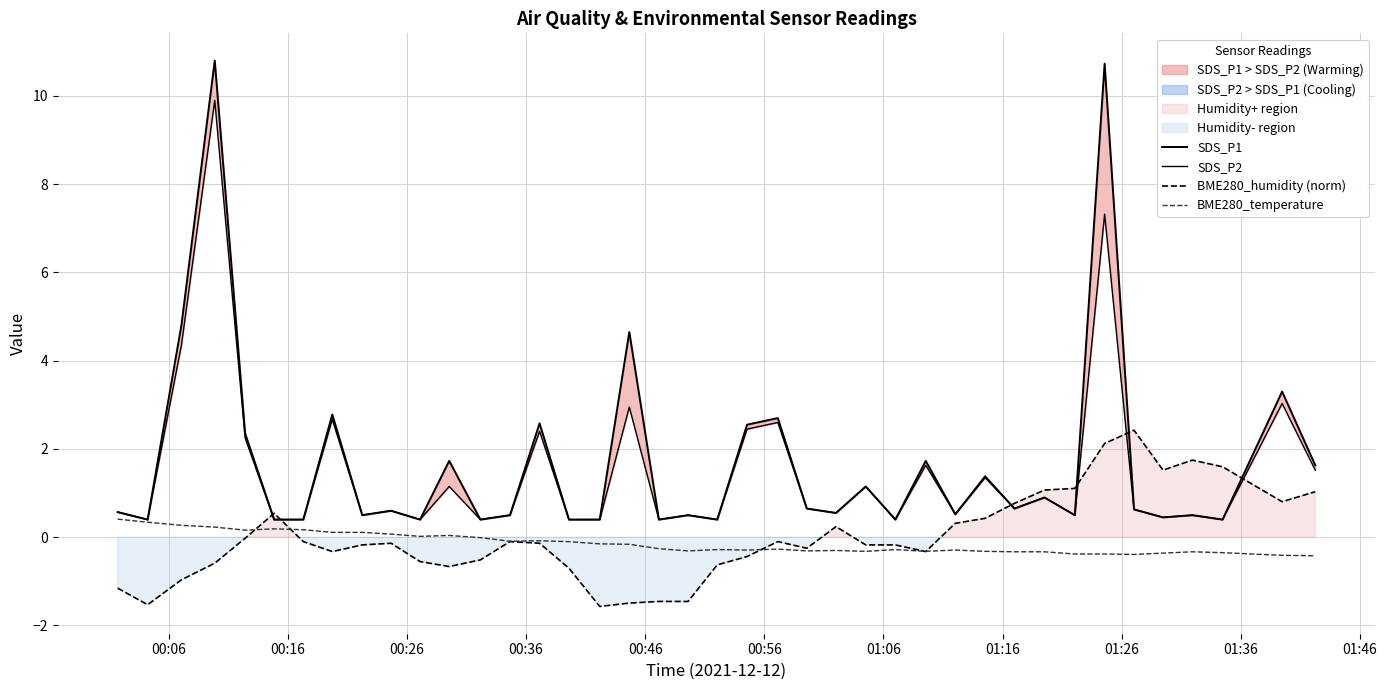

What are all the series names shown in the legend?

SDS_P1, SDS_P2, BME280_humidity (norm), BME280_temperature